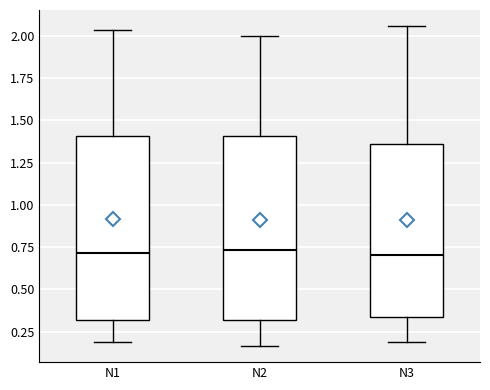

Reading left to right, read every box against the y-axis: the position of its median line, the range the box covers, and the ends of its whiskers. The values are not printed on the chart, so give them approximately, as read against the axis.

N1: median 0.70, box 0.30 to 1.40, whiskers 0.20 to 2.05
N2: median 0.75, box 0.30 to 1.40, whiskers 0.15 to 2.00
N3: median 0.70, box 0.35 to 1.35, whiskers 0.20 to 2.05